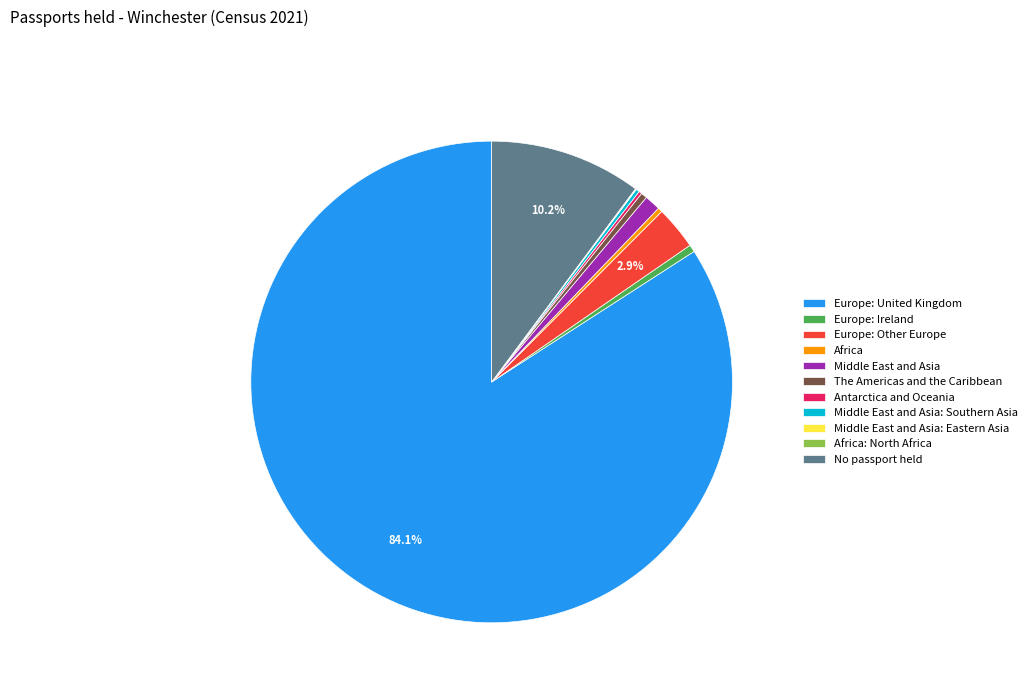

Which category has the biggest portion of the pie?

Europe: United Kingdom